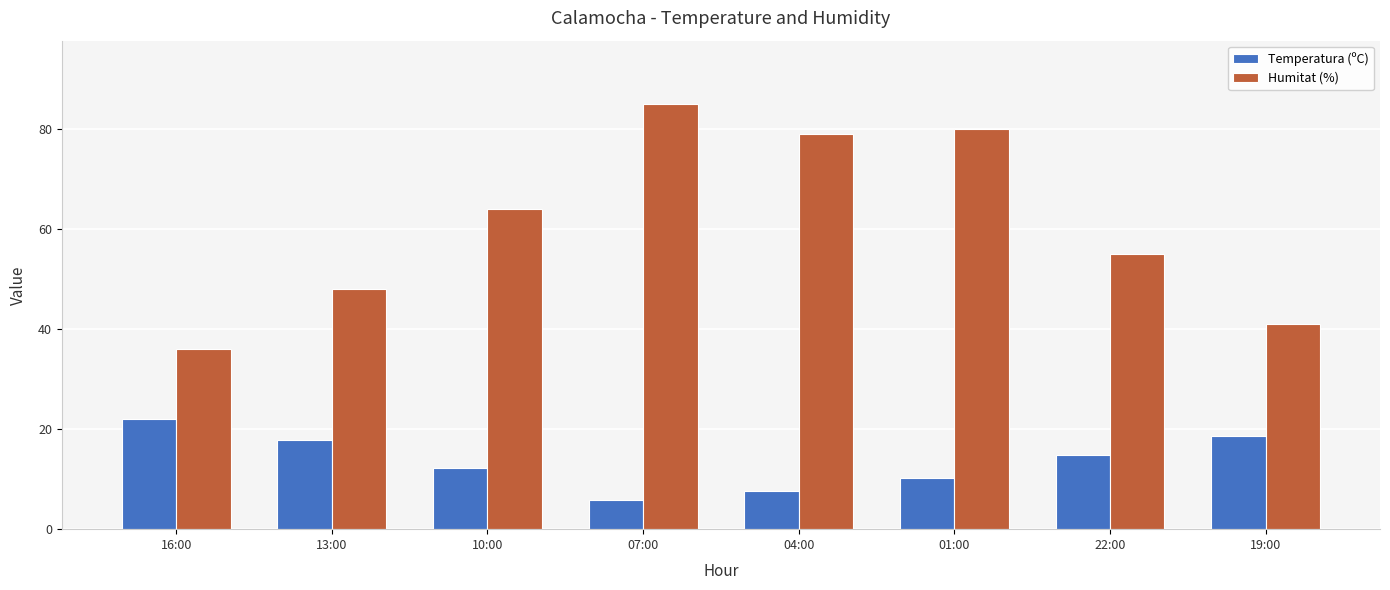

At how many categories does at least one series exceed 49?

5